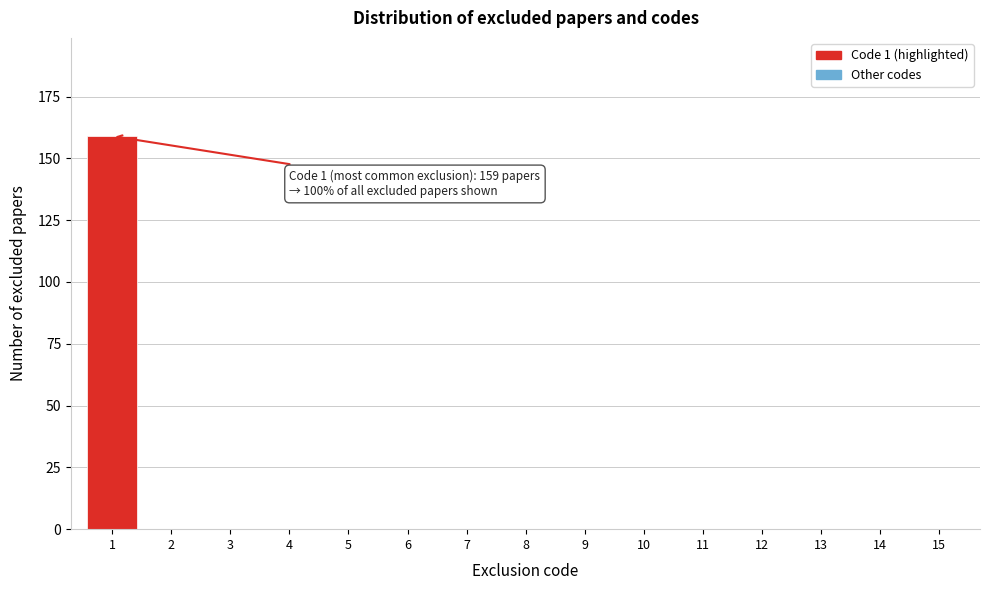

Reading left to right, transcribe all the data shown in this chart.

1=159	2=0	3=0	4=0	5=0	6=0	7=0	8=0	9=0	10=0	11=0	12=0	13=0	14=0	15=0